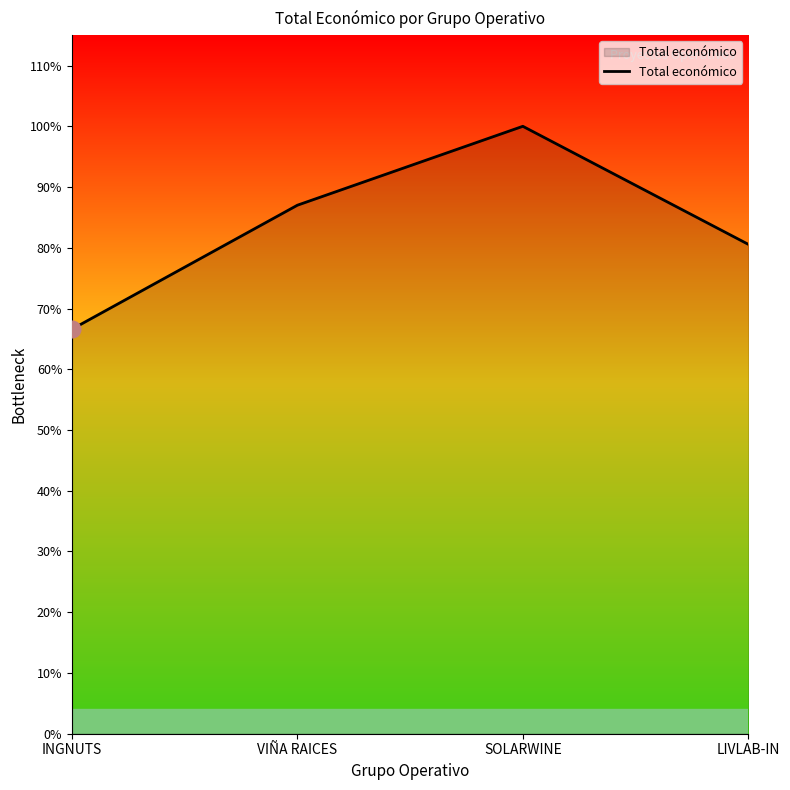

At which category does the chart reach its peak across all series?

SOLARWINE